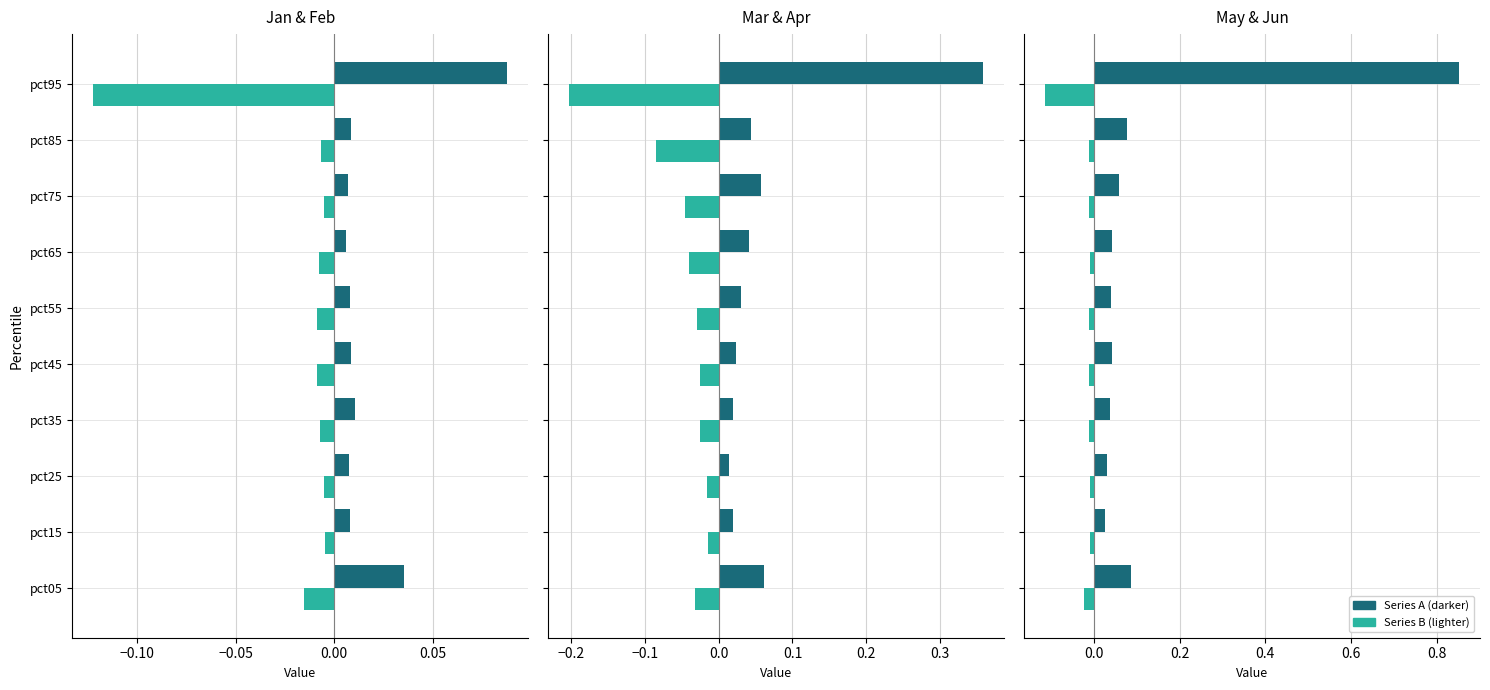

Rank the series by their average value, from highest to lowest.

Series A (darker), Series B (lighter)